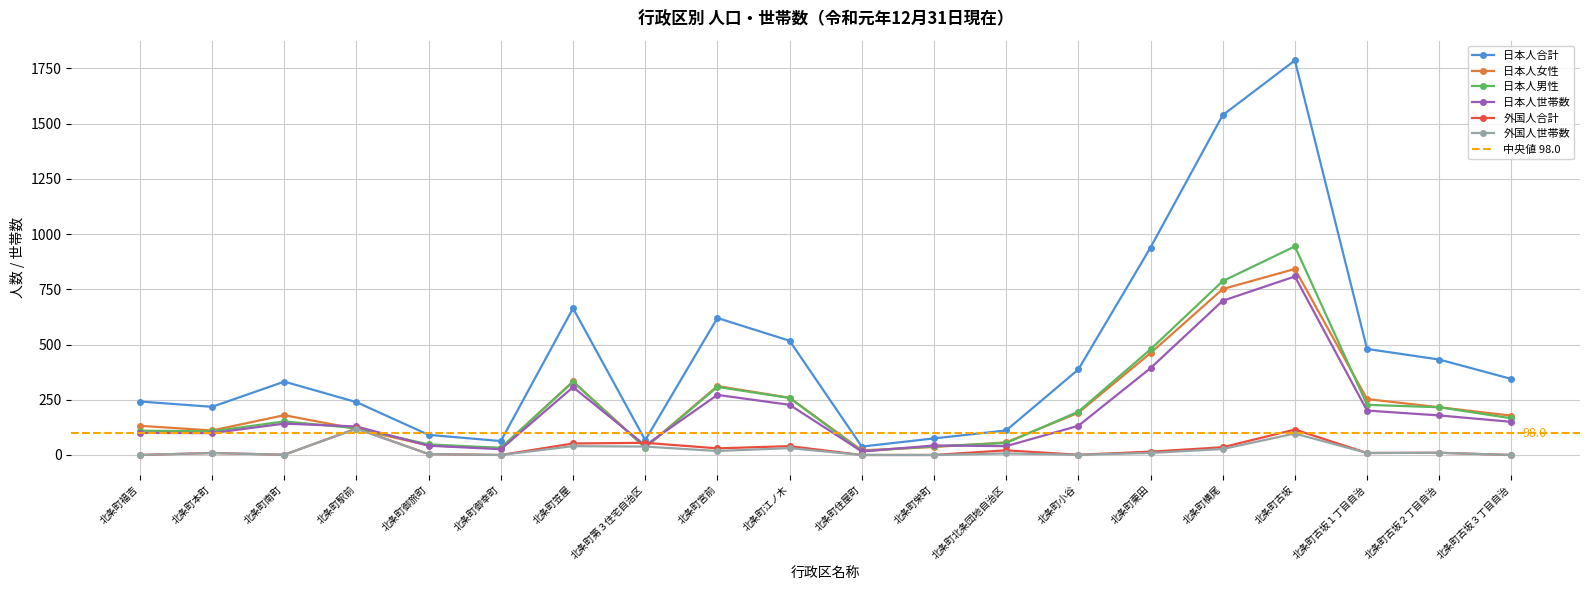

Between 北条町御幸町 and 北条町小谷, which series saw the biggest shift?

日本人合計